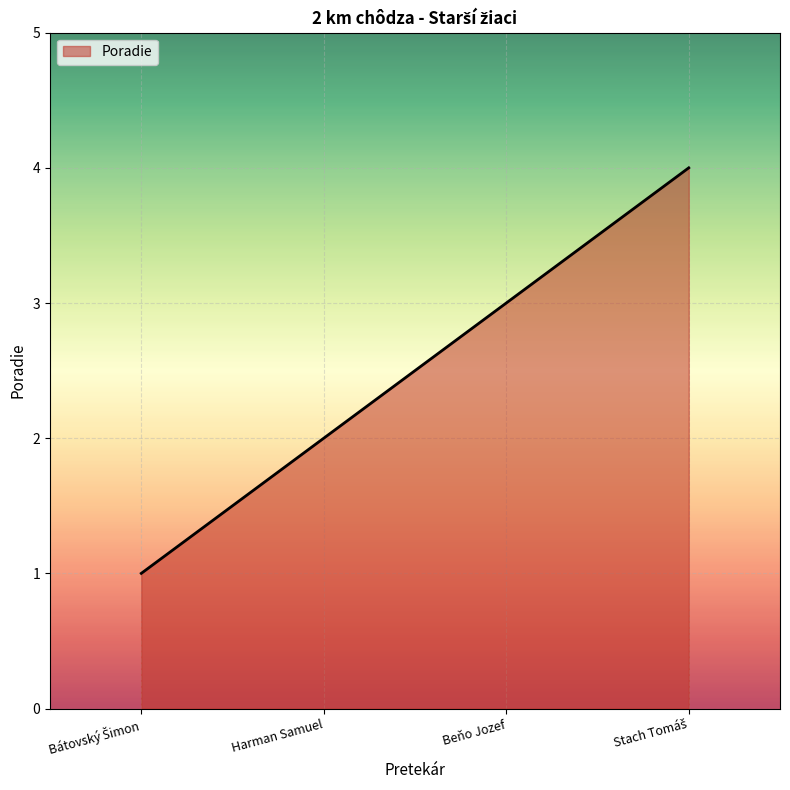

Where is the data nearest to the value 2?

Harman Samuel